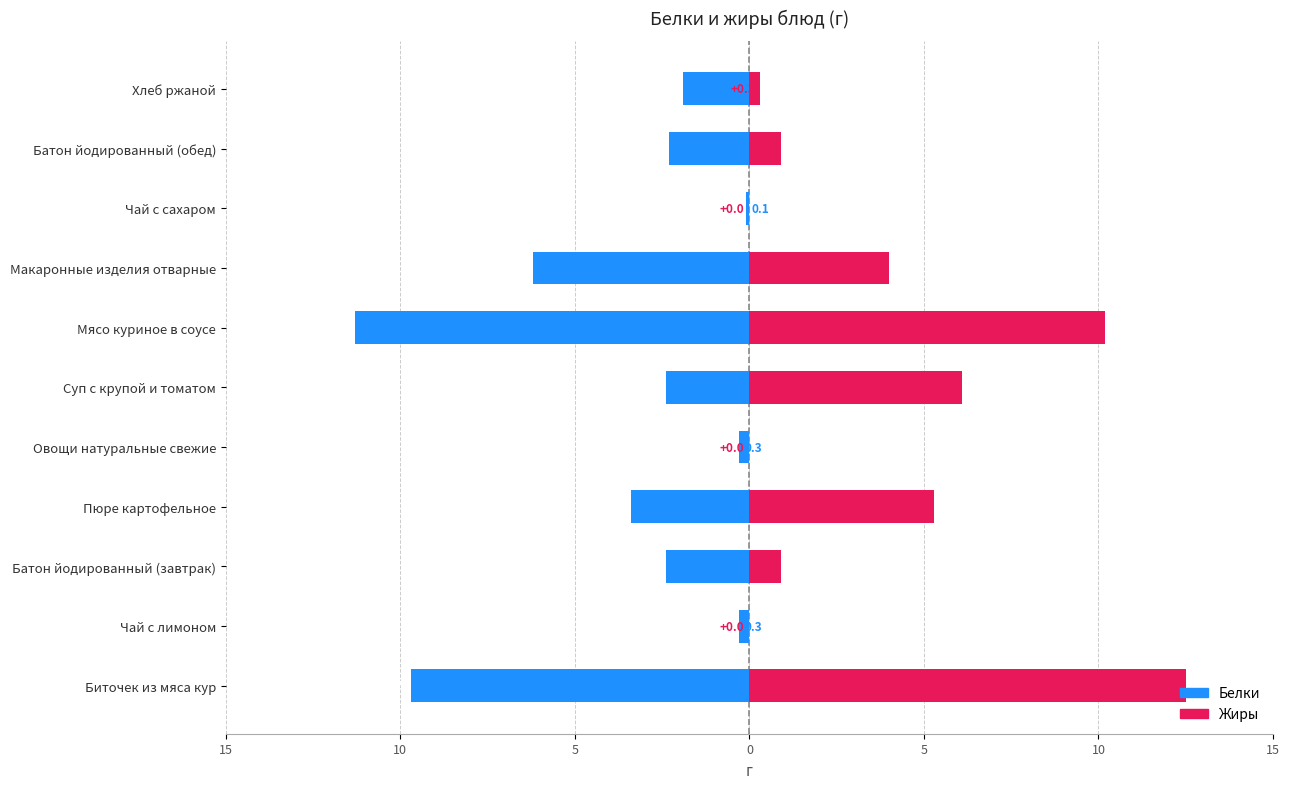

Which has a higher value, Биточек из мяса кур or Хлеб ржаной?

Хлеб ржаной